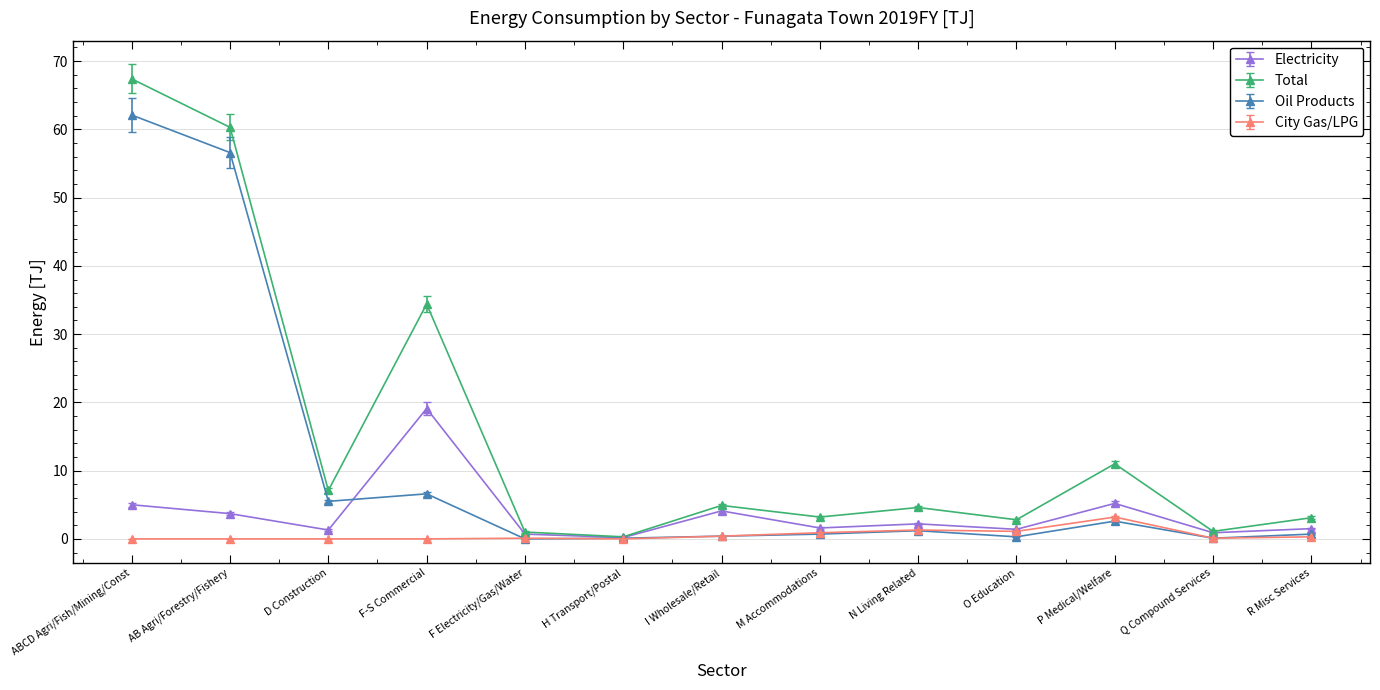

True or false: Total has a value of 57.0 at F-S Commercial.

False